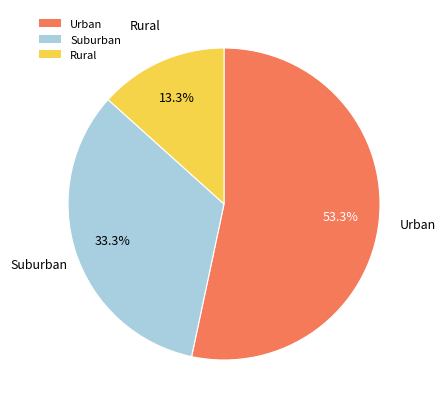

Between Urban and Rural, which is larger?

Urban